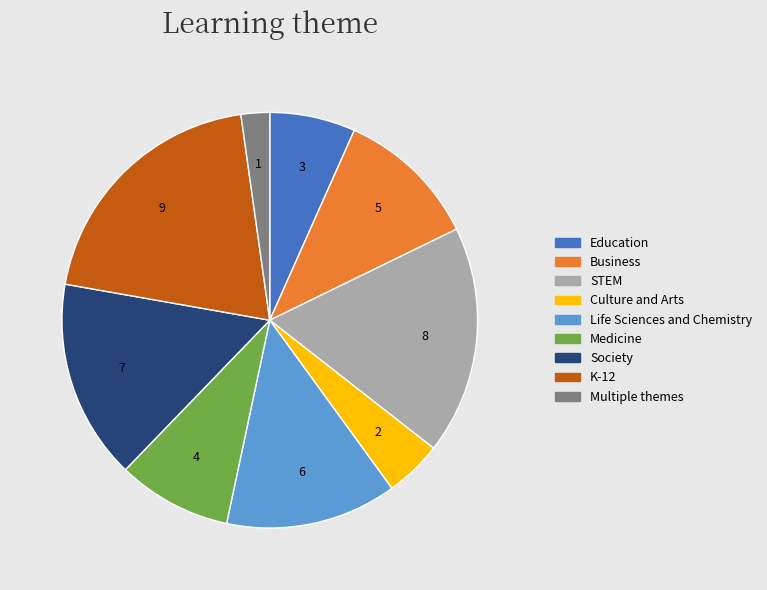

The 5 slice represents 20% of the pie. True or false?

True